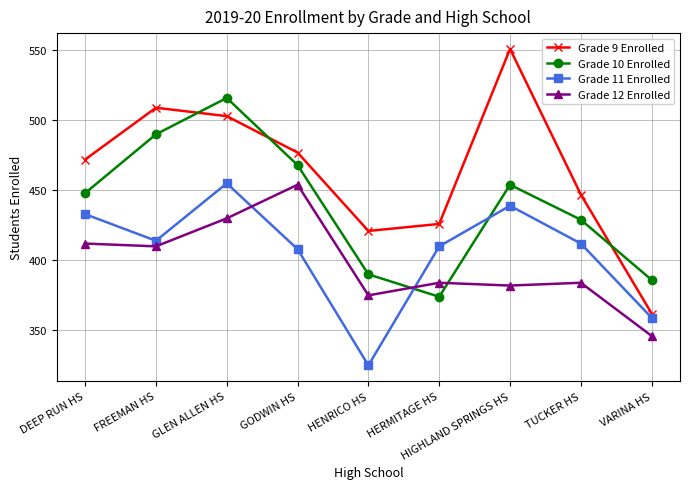

What is the approximate value of Grade 12 Enrolled at FREEMAN HS, to the nearest 10?

410